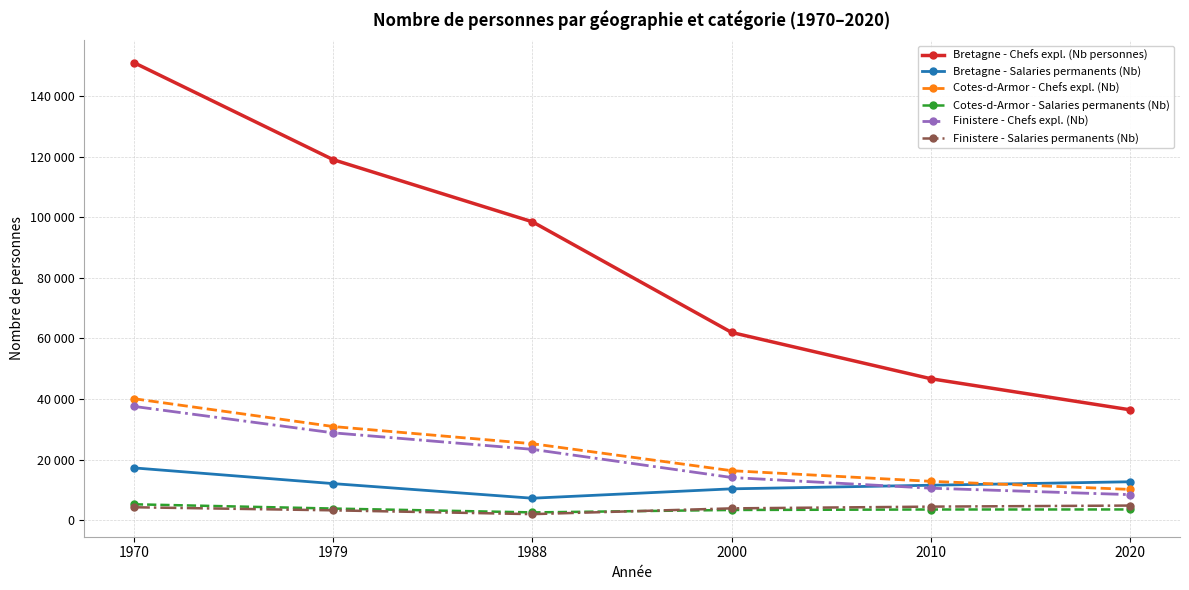

Is this an area chart (filled region under the line)?

No